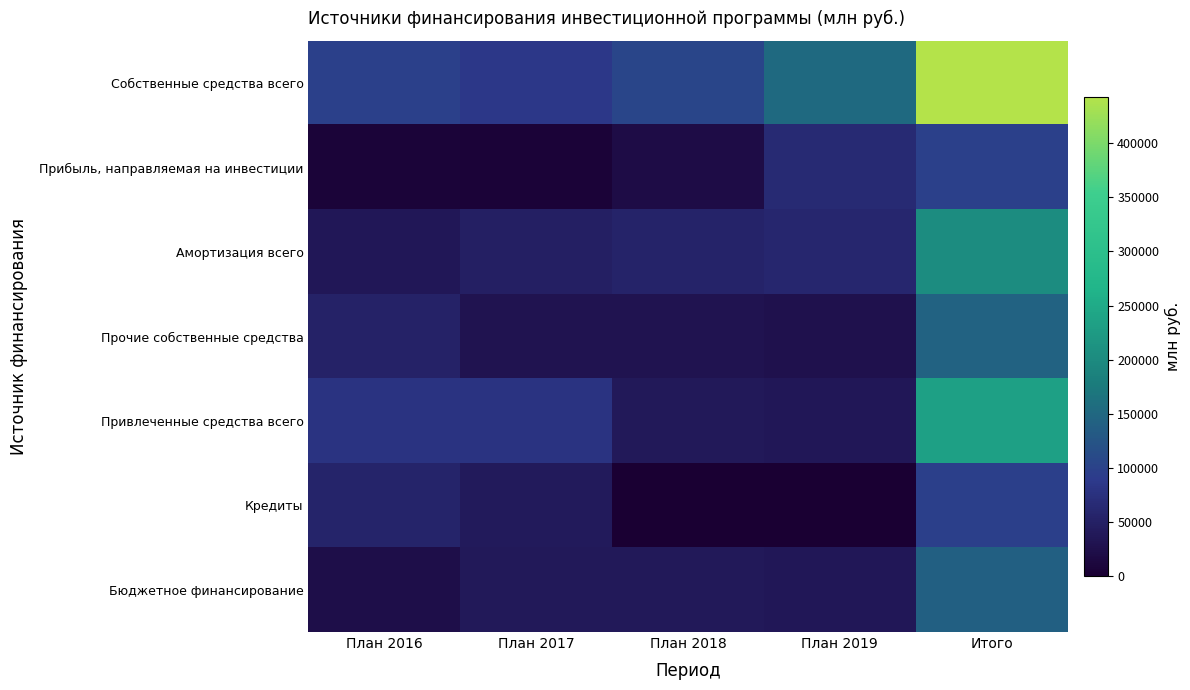

Which series has the widest spread of values?

Собственные средства всего